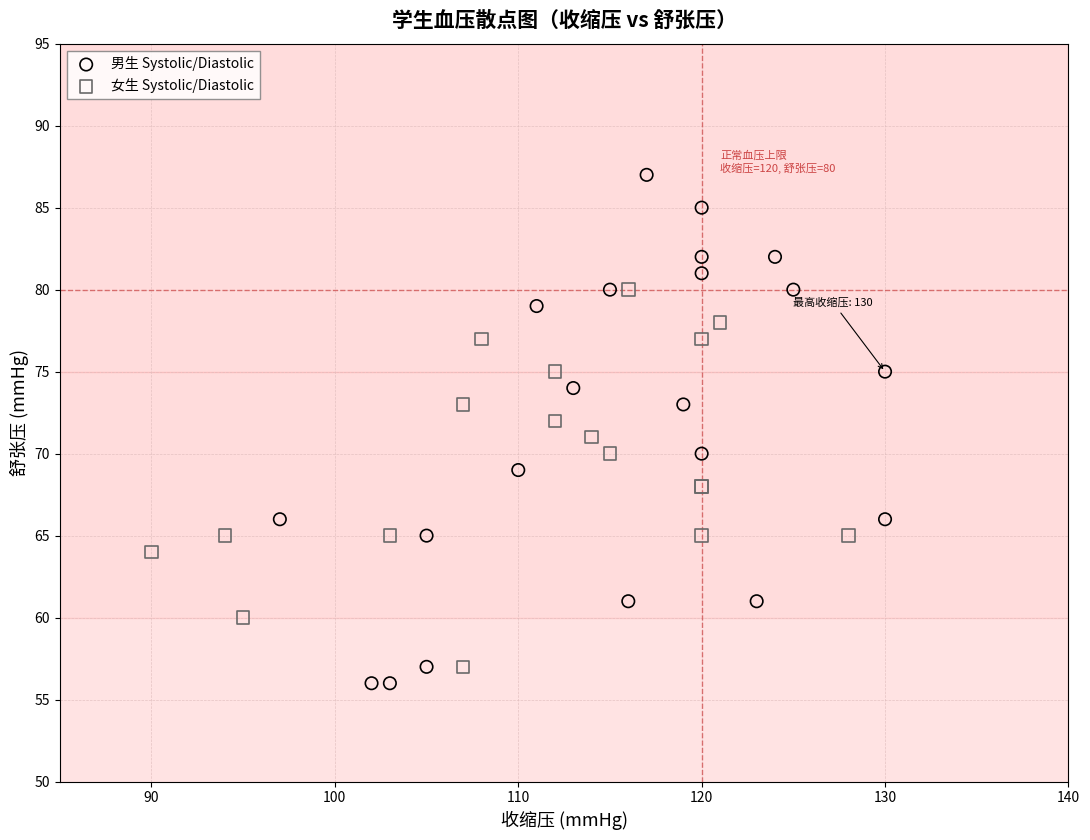

Which series has the largest Y range (max minus min)?

男生 Systolic/Diastolic